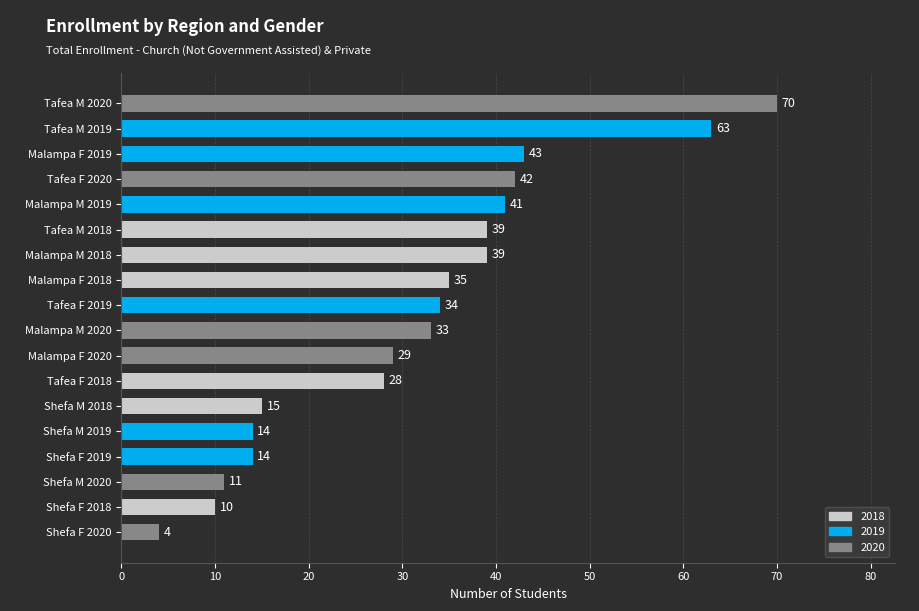

Where is the data nearest to the value 37?

Malampa F 2018